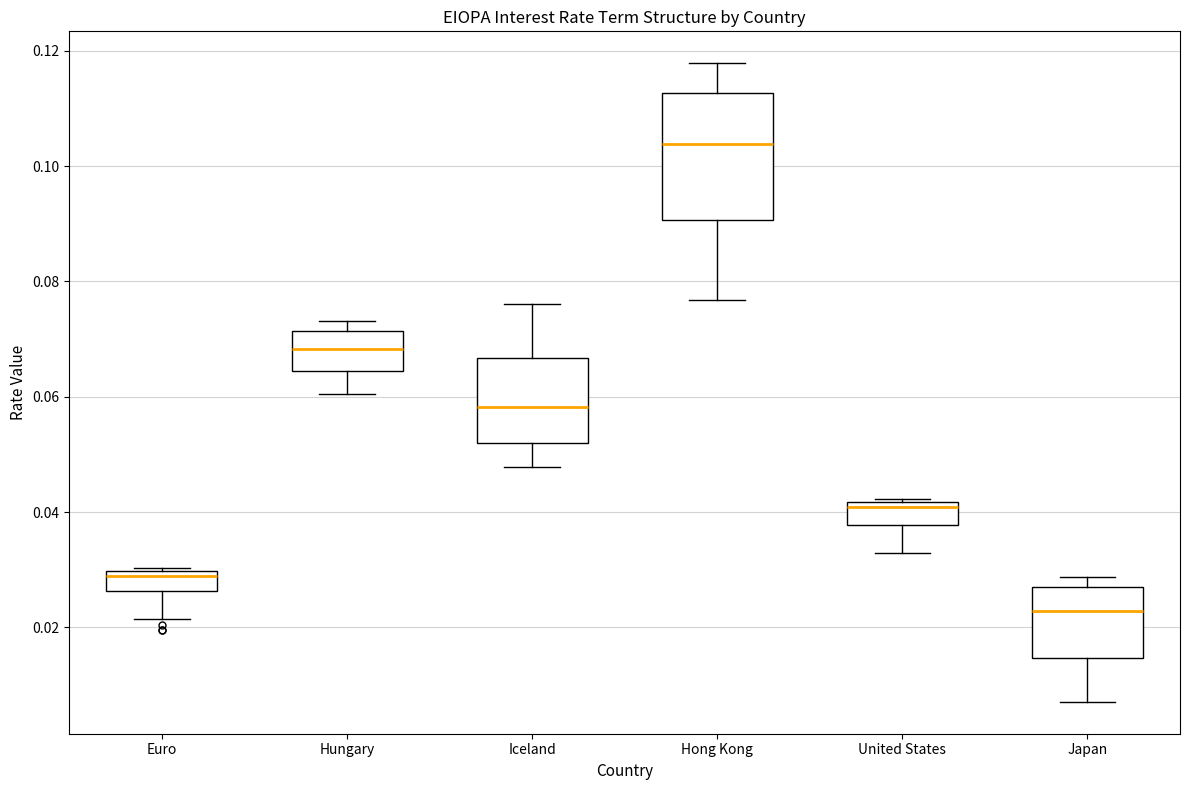

Where does the median line of the box for Iceland sit on the y-axis? The values are not printed on the chart, so give them approximately, as read against the axis.

0.058